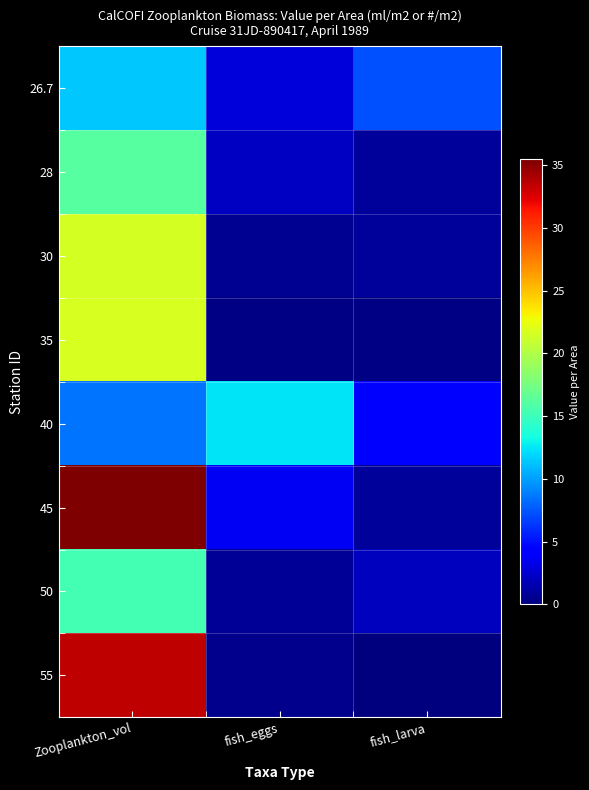

At how many categories does at least one series exceed 3?

3